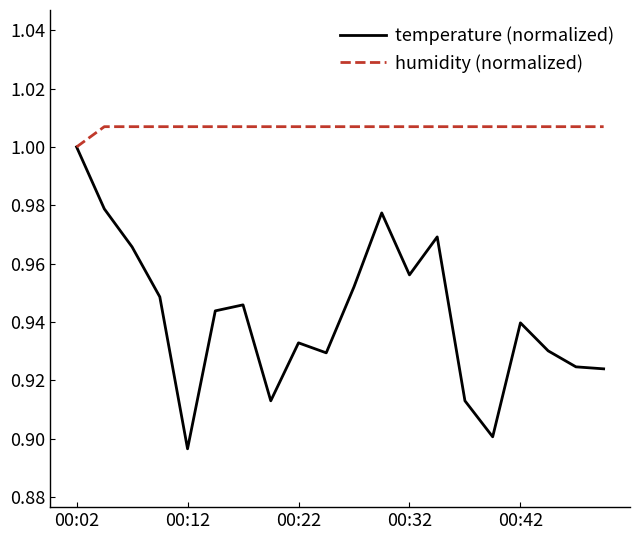

Which series has the widest spread of values?

temperature (normalized)